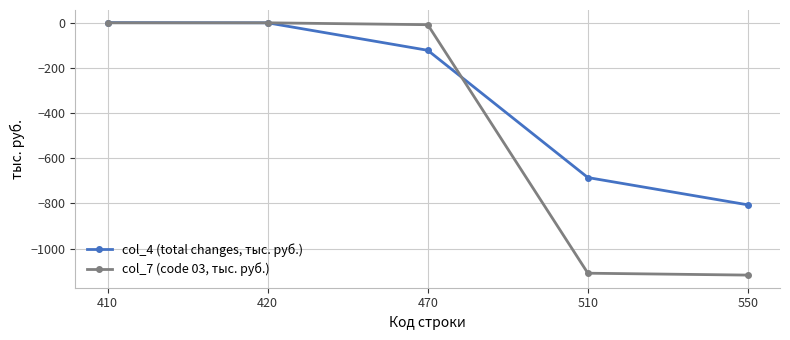

True or false: col_4 (total changes, тыс. руб.) has a value of -685.6 at 510.

True